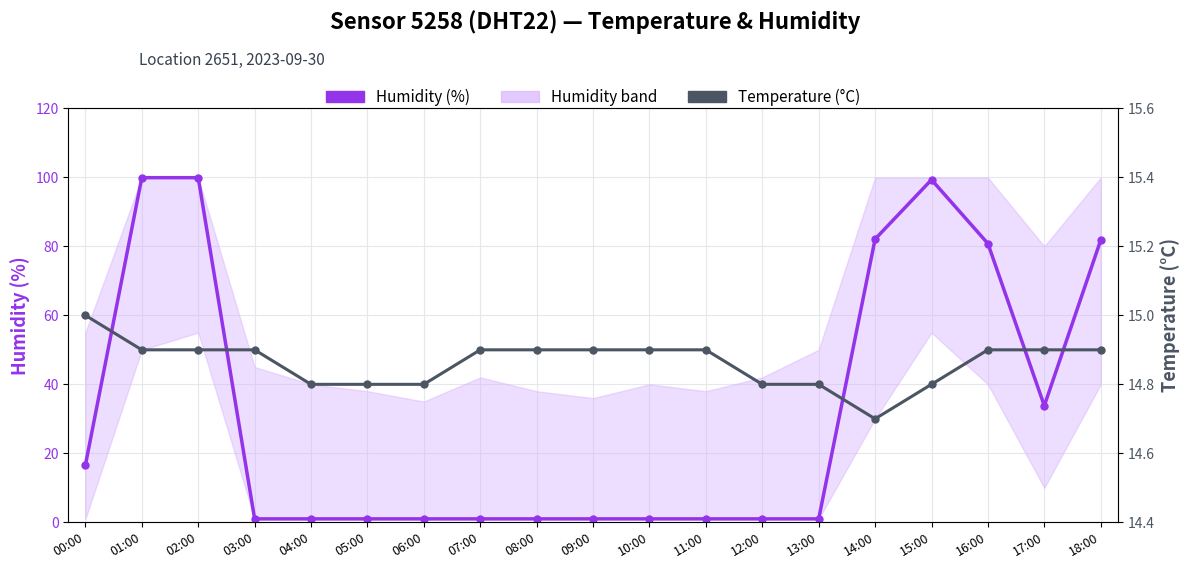

Reading right to left, transcribe all the data shown in this chart.

Humidity (%): 18:00=81.8	17:00=33.8	16:00=80.8	15:00=99.3	14:00=82.1	13:00=1.0	12:00=1.0	11:00=1.0	10:00=1.0	09:00=1.0	08:00=1.0	07:00=1.0	06:00=1.0	05:00=1.0	04:00=1.0	03:00=1.0	02:00=99.9	01:00=99.9	00:00=16.6
Temperature (°C): 18:00=14.9	17:00=14.9	16:00=14.9	15:00=14.8	14:00=14.7	13:00=14.8	12:00=14.8	11:00=14.9	10:00=14.9	09:00=14.9	08:00=14.9	07:00=14.9	06:00=14.8	05:00=14.8	04:00=14.8	03:00=14.9	02:00=14.9	01:00=14.9	00:00=15.0